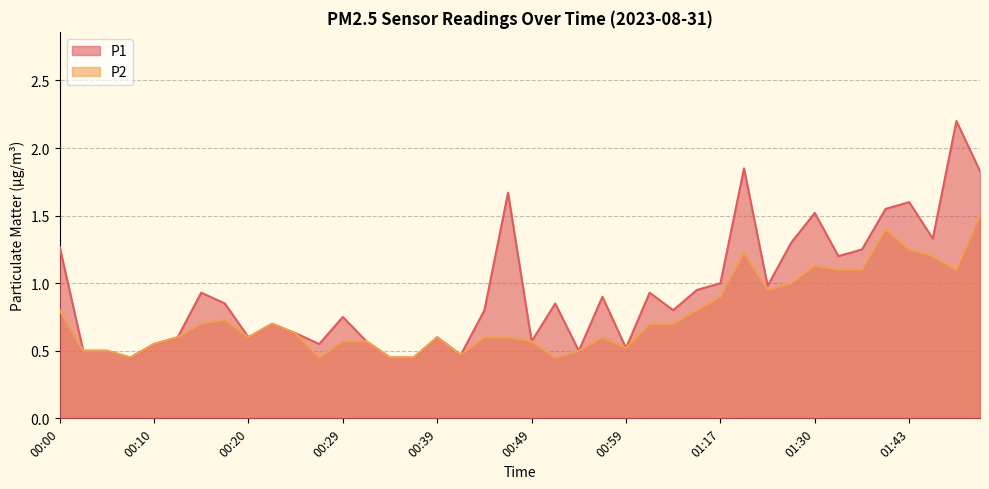

At which category does P2 reach its first local valley?

00:07